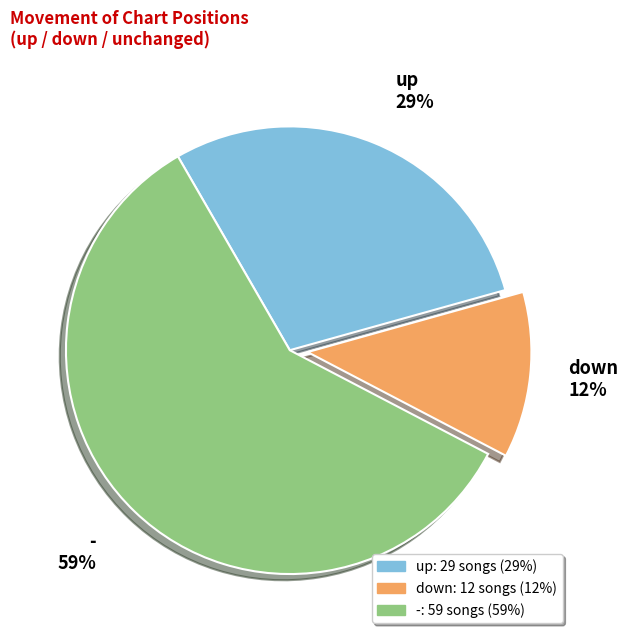

To the nearest percent, what is the difference between the largest and smallest slice percentages?

47%